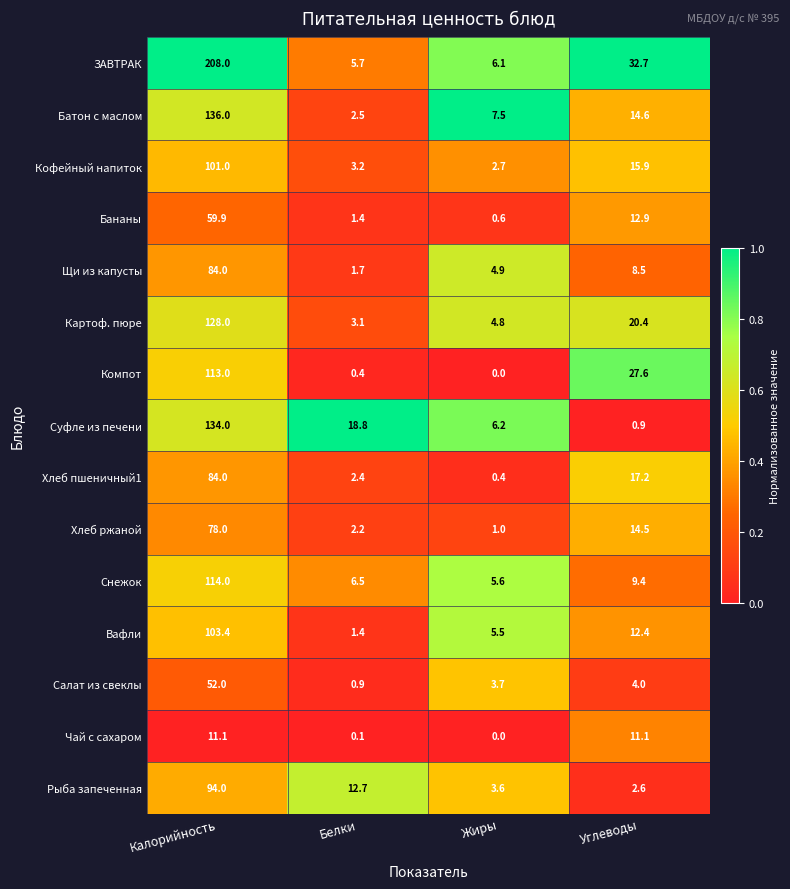

Rank the series at Углеводы from lowest to highest value.

Суфле из печени, Рыба запеченная, Салат из свеклы, Щи из капусты, Снежок, Чай с сахаром, Вафли, Бананы, Хлеб ржаной, Батон с маслом, Кофейный напиток, Хлеб пшеничный1, Картоф. пюре, Компот, ЗАВТРАК